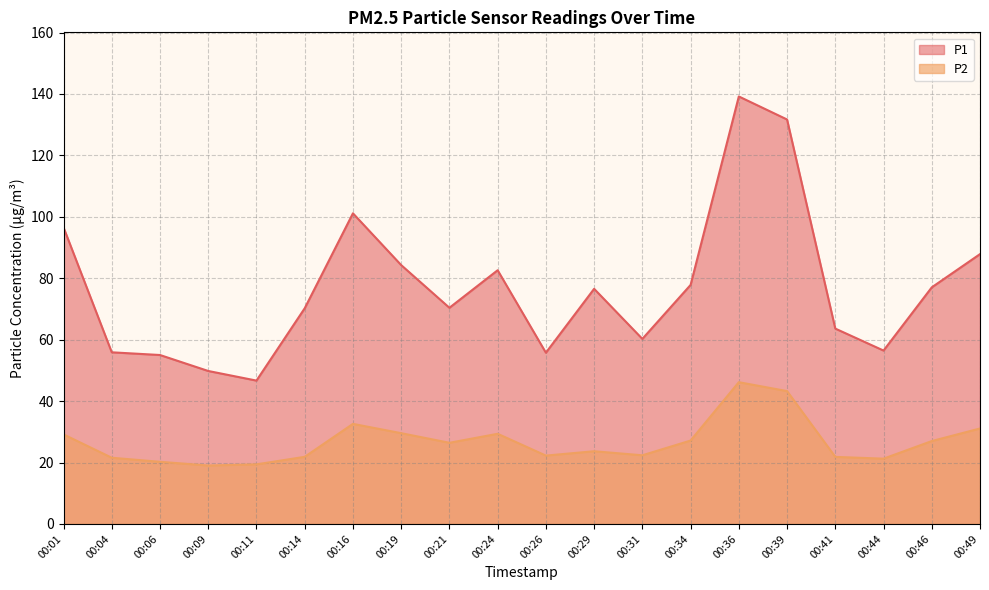

Rank the categories by P1 value from lowest to highest.

00:11, 00:09, 00:06, 00:26, 00:04, 00:44, 00:31, 00:41, 00:14, 00:21, 00:29, 00:46, 00:34, 00:24, 00:19, 00:49, 00:01, 00:16, 00:39, 00:36